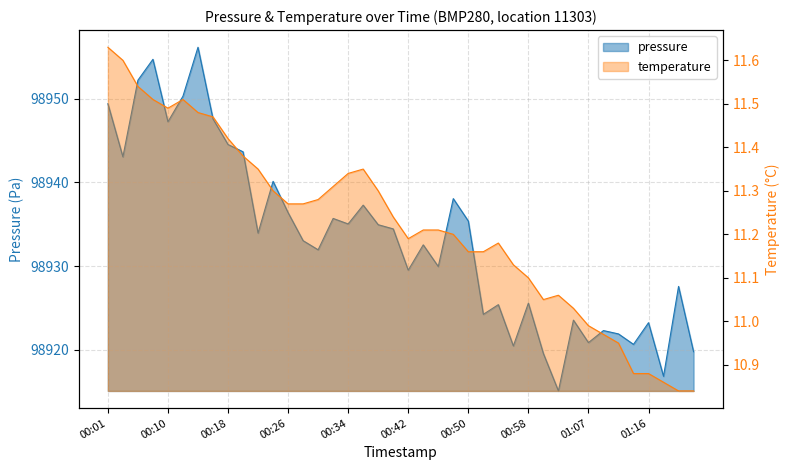

Which has a higher value, 00:32 or 00:12?

00:12